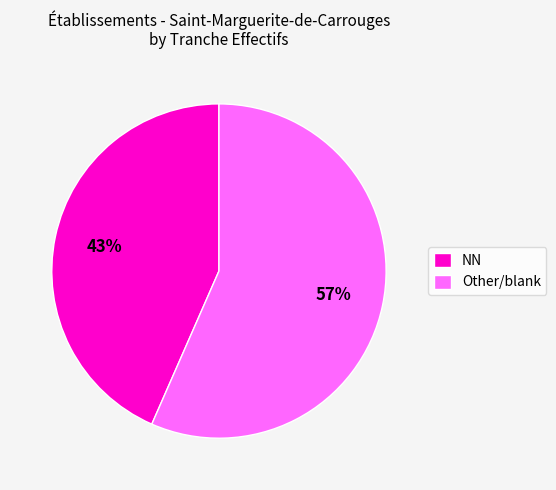

Approximately how many times larger is the value at Other/blank compared to NN?

1.3